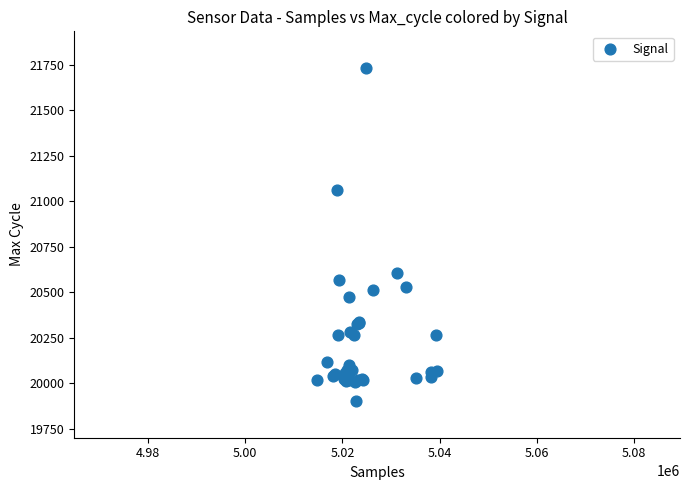

What Y value in the scatter plot is closest to 20818?

20607